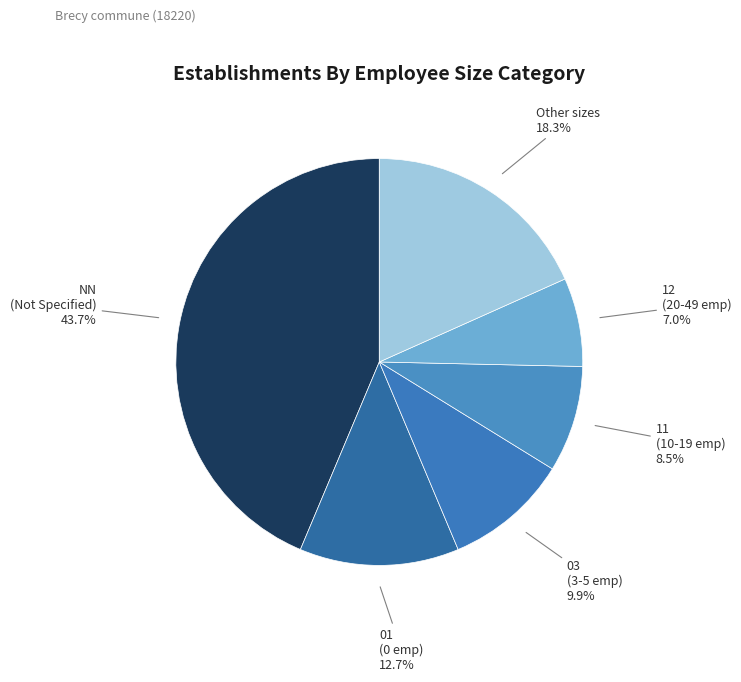

Which has a higher value, Other sizes or NN (Not Specified)?

NN (Not Specified)